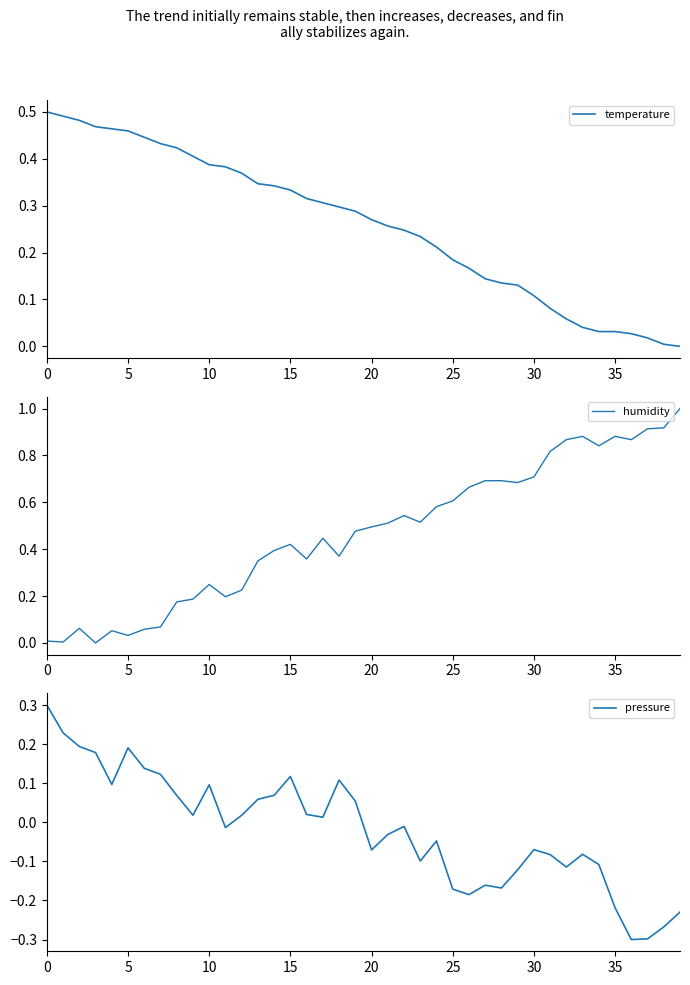

Does the chart display data point markers on the line(s)?

No